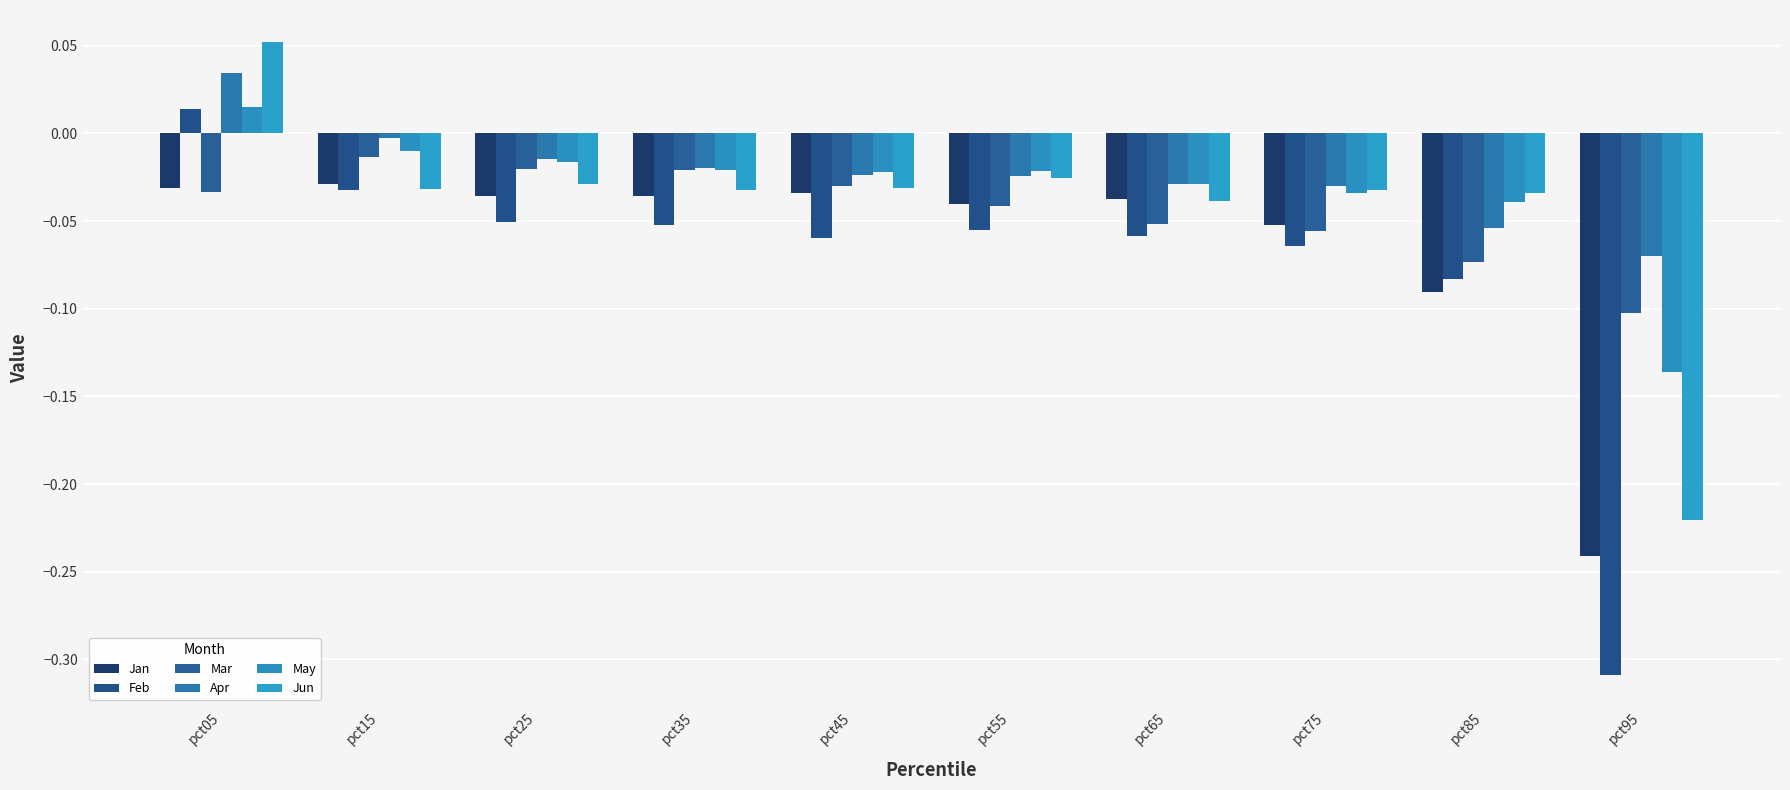

Which series has the largest range (max minus min)?

Feb